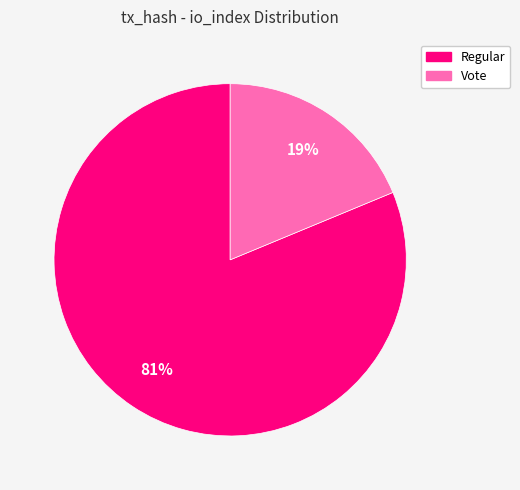

To the nearest percent, what is the difference between the largest and smallest slice percentages?

62%